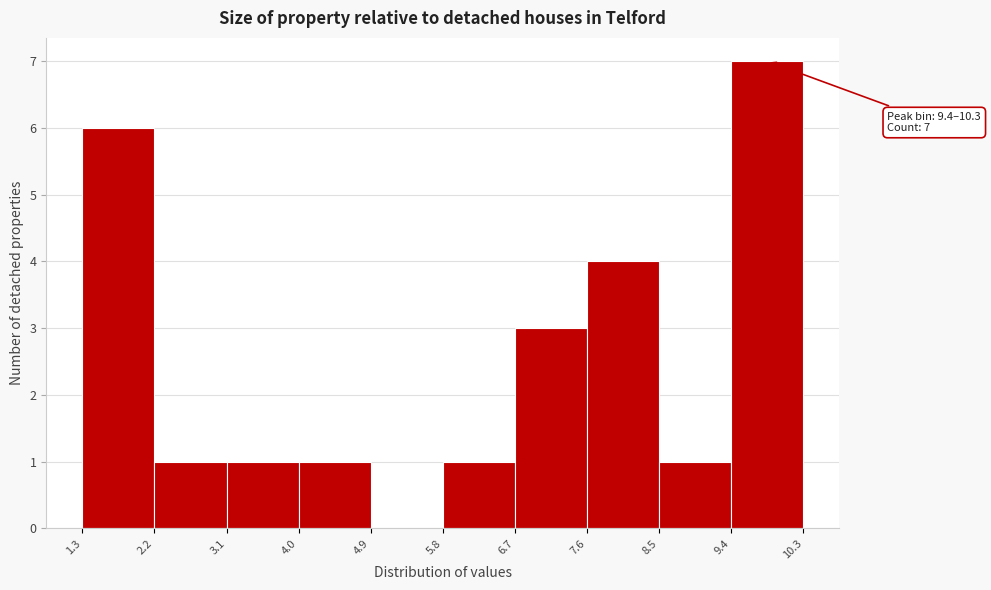

Which range on the x-axis has the tallest bar?

9.4 to 10.3